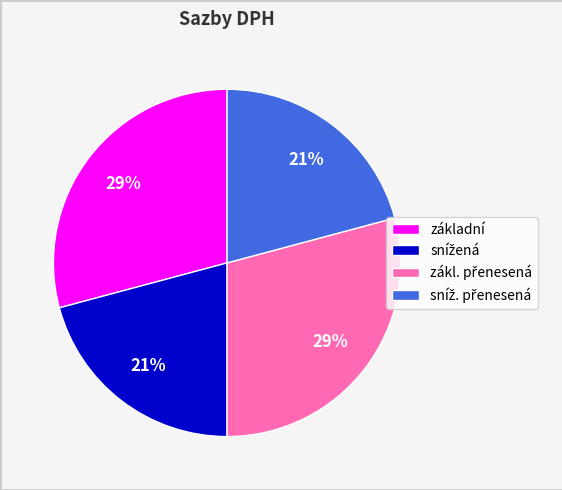

Does any single category account for the majority?

No